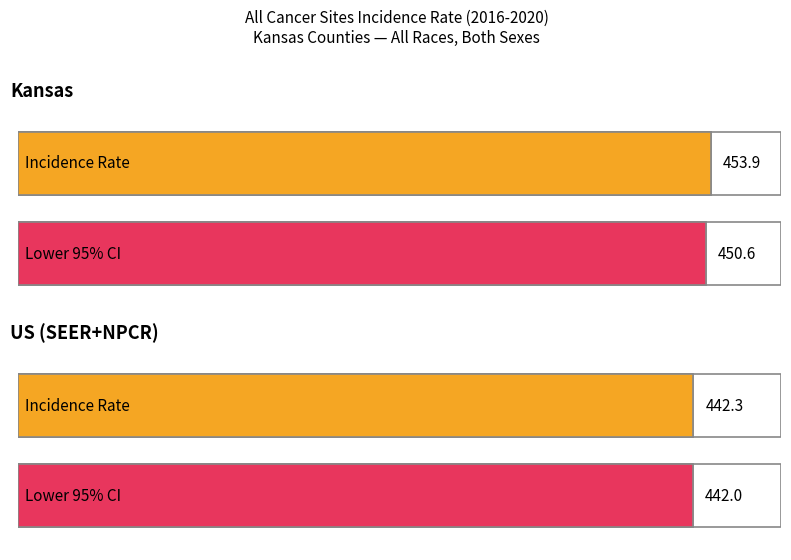

What is the difference between the maximum and minimum values in the Age-Adjusted Incidence Rate series?

11.6